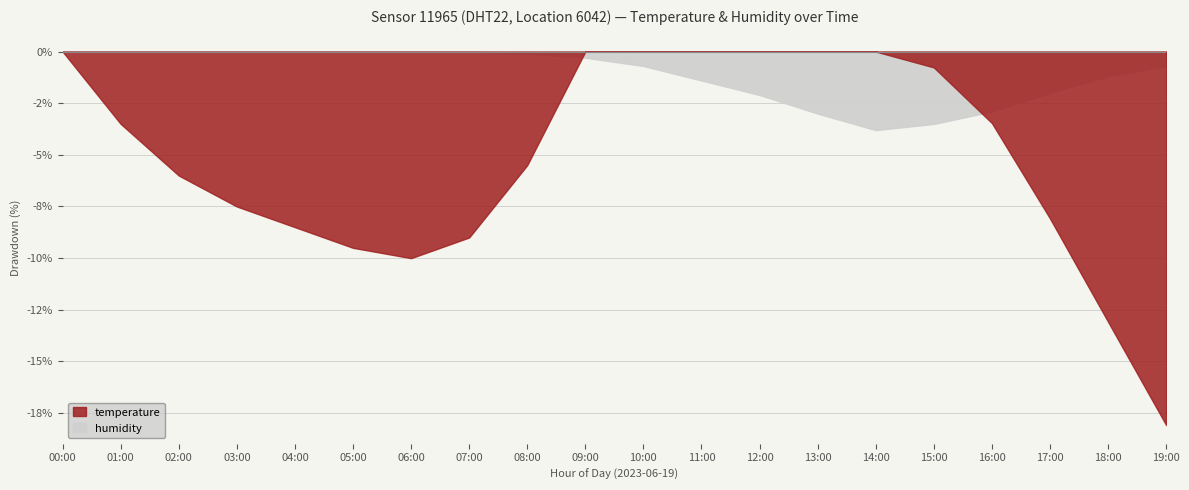

At 07:00, list the series in order from smallest to largest.

temperature, humidity